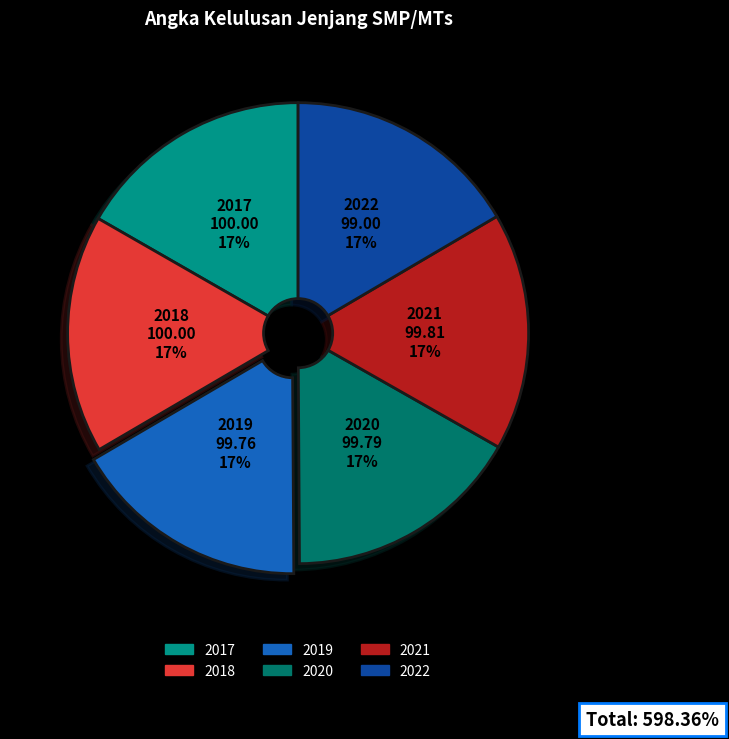

Count the number of slices in the pie.

6